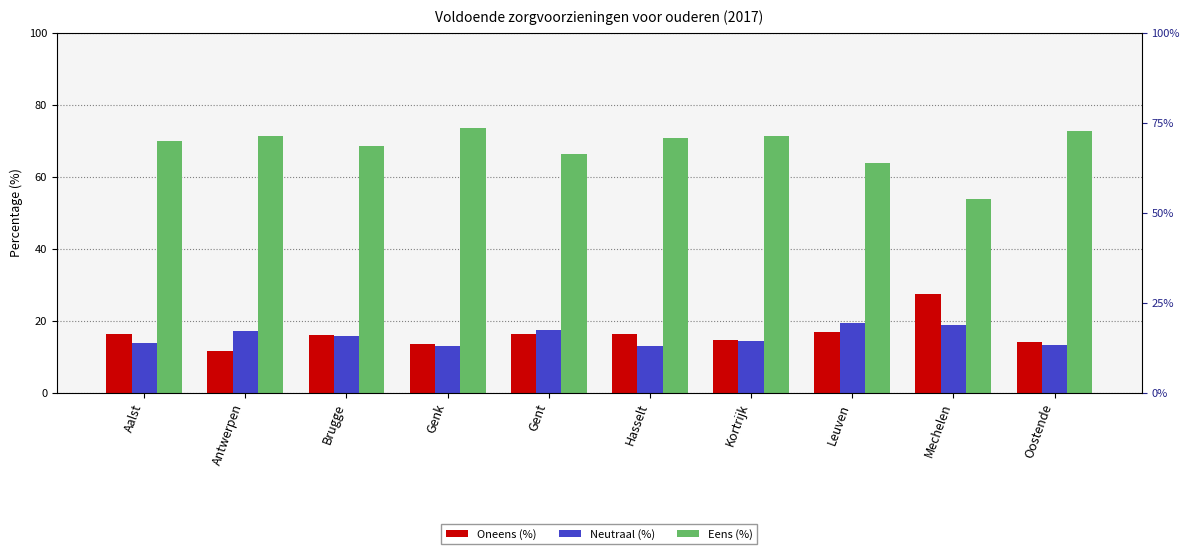

The value of Eens (%) at Brugge is 68.5. True or false?

True